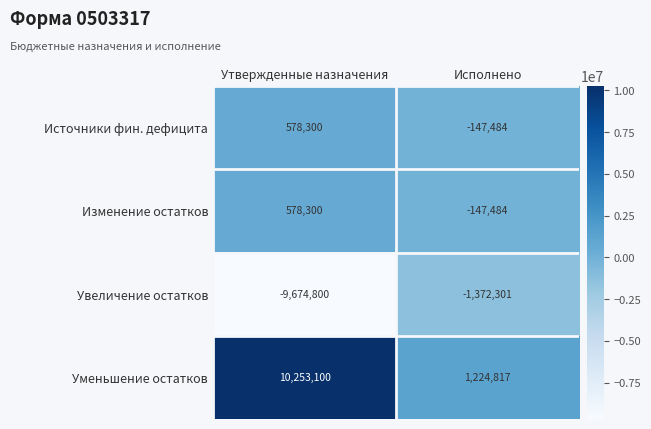

Rank the categories by Изменение остатков value from lowest to highest.

Исполнено, Утвержденные назначения